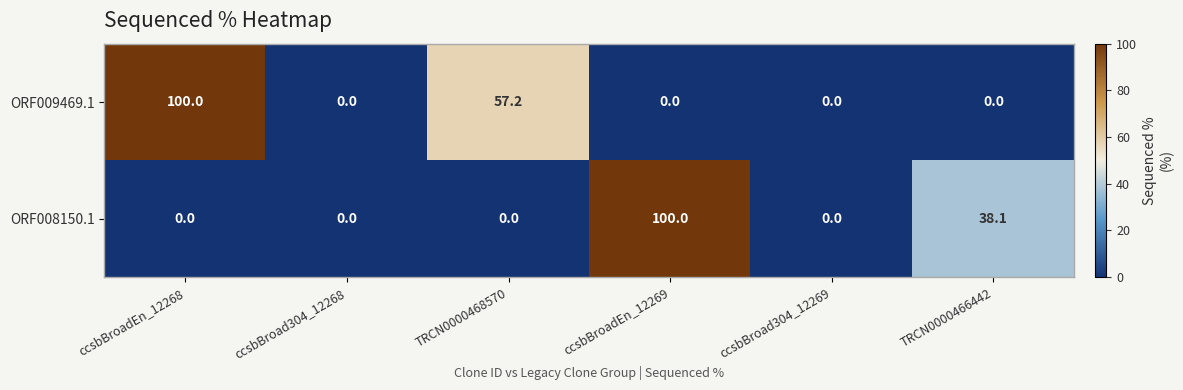

The value of ORF009469.1 at ccsbBroad304_12269 is 0.0. True or false?

True